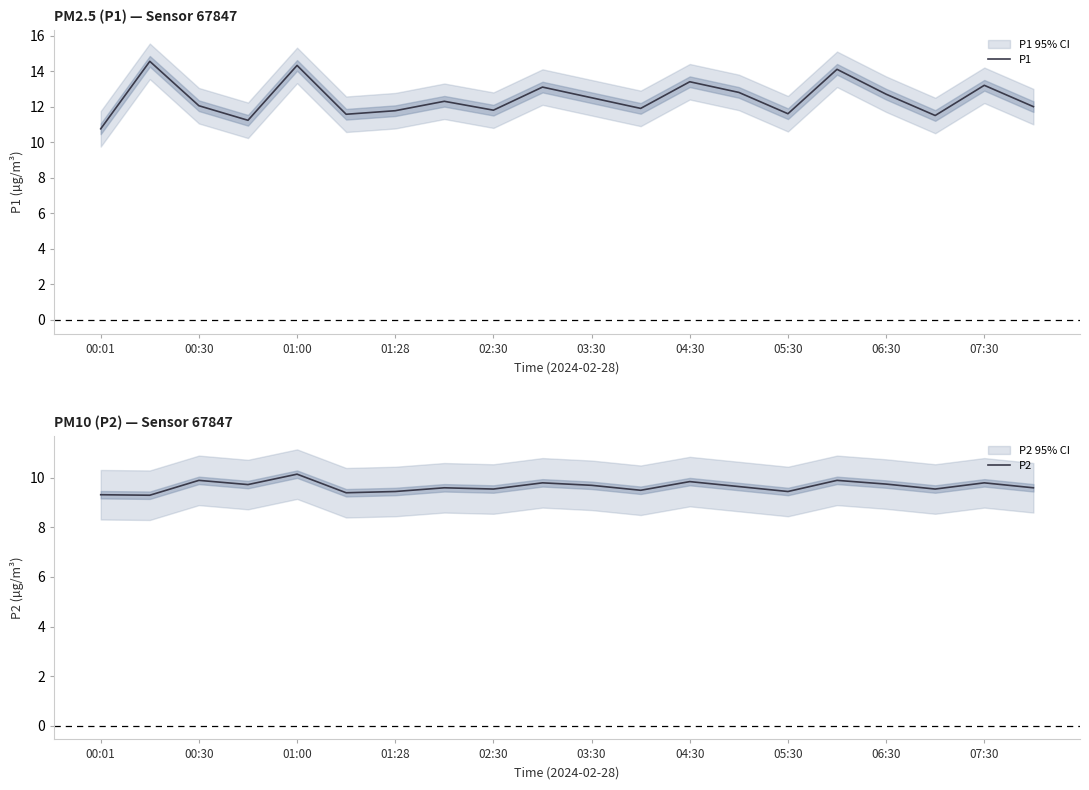

How many interior local valleys does the P2 series have?

7